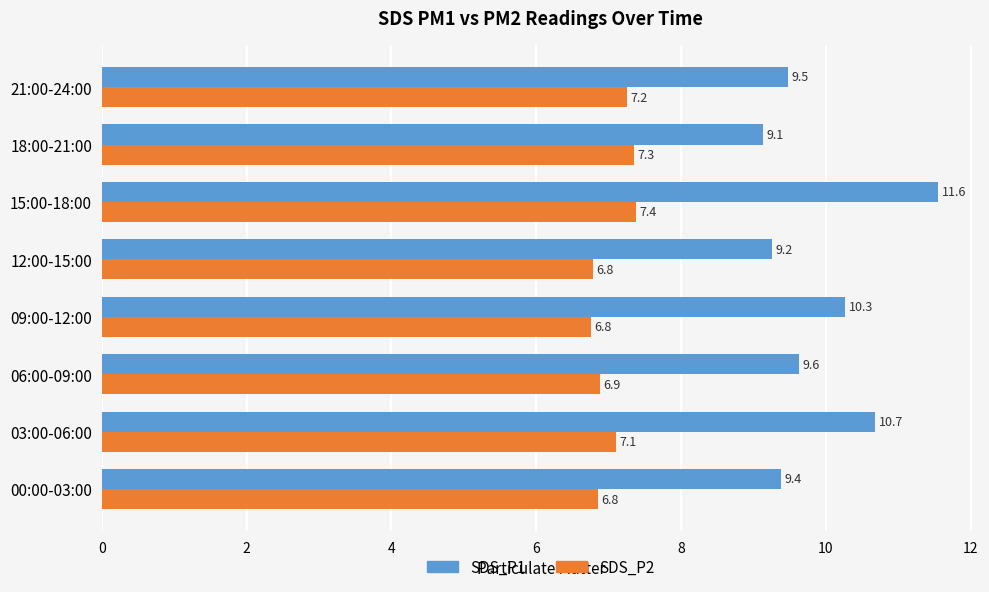

The SDS_P2 series shows 3.4 at 18:00-21:00. True or false?

False